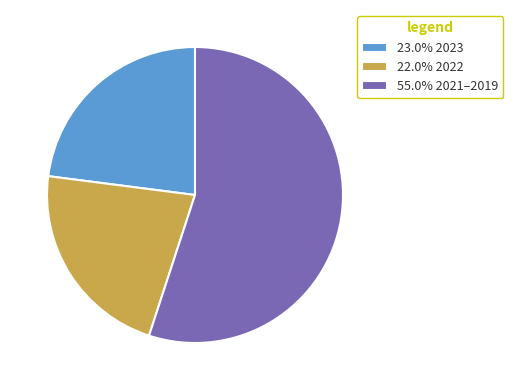

Approximately how many times larger is the value at 23.0% 2023 compared to 55.0% 2021–2019?

0.4